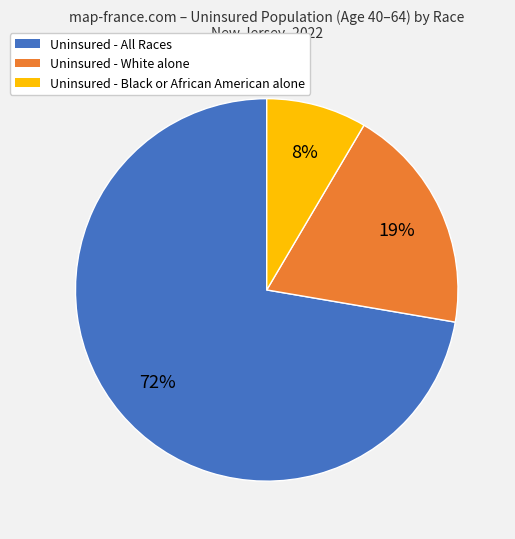

Count the number of slices in the pie.

3